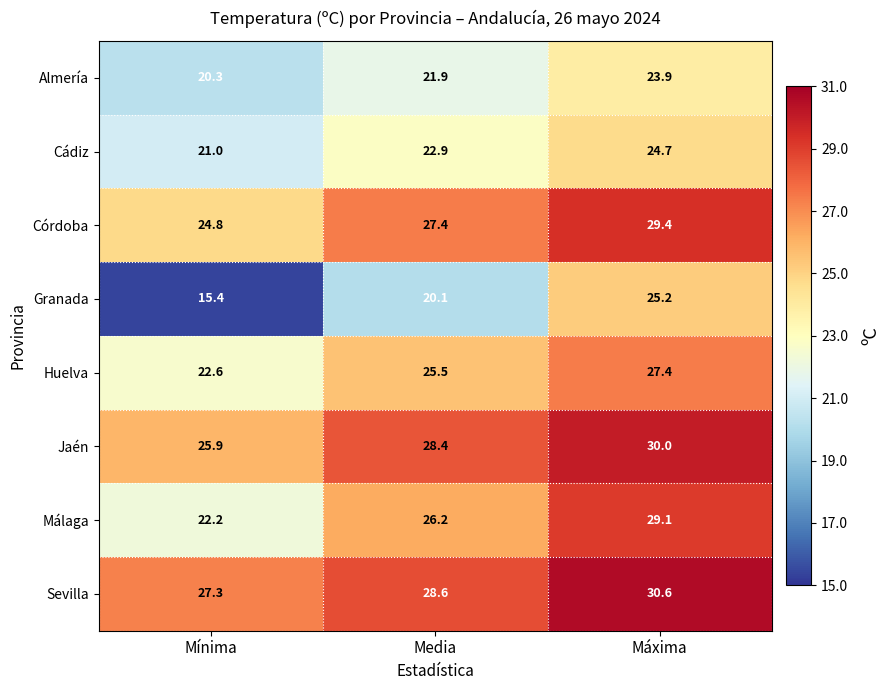

Is it true that Almería equals 30.7 at Mínima?

False